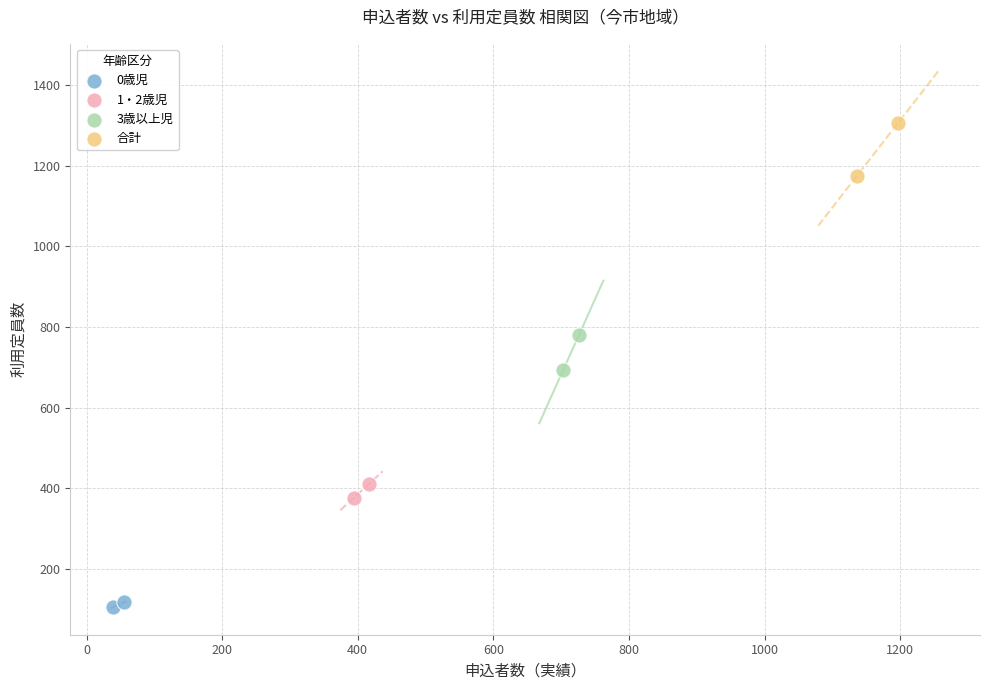

Which series has the largest Y range (max minus min)?

合計